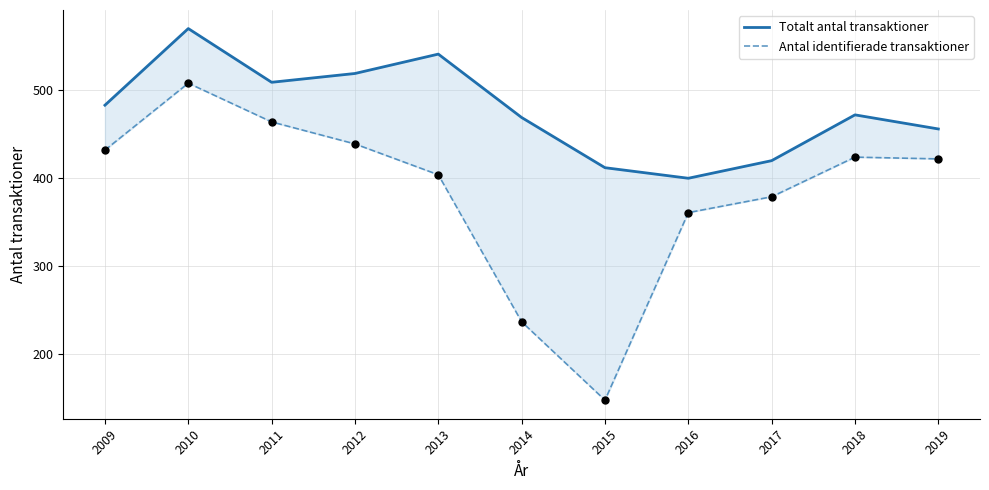

What are all the series names shown in the legend?

Totalt antal transaktioner, Antal identifierade transaktioner